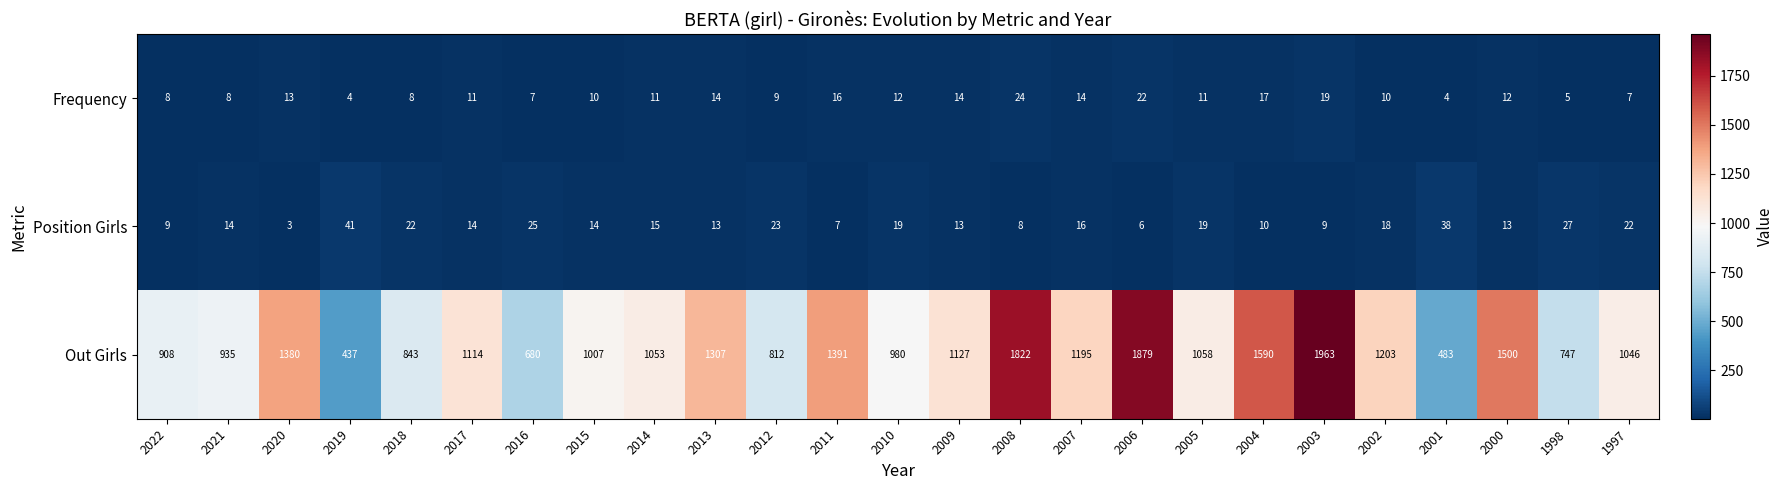

What is the average value of the Frequency series?

12